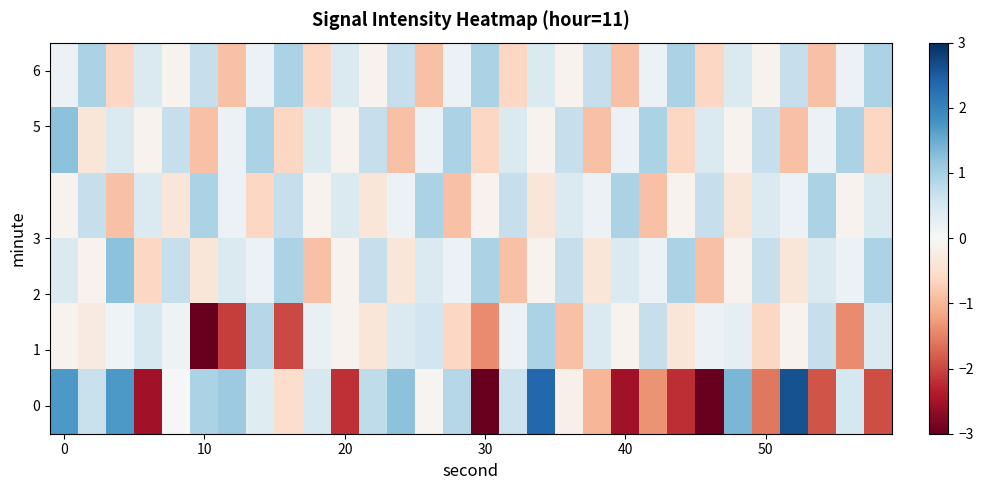

What is the maximum value shown in the chart?

2.6